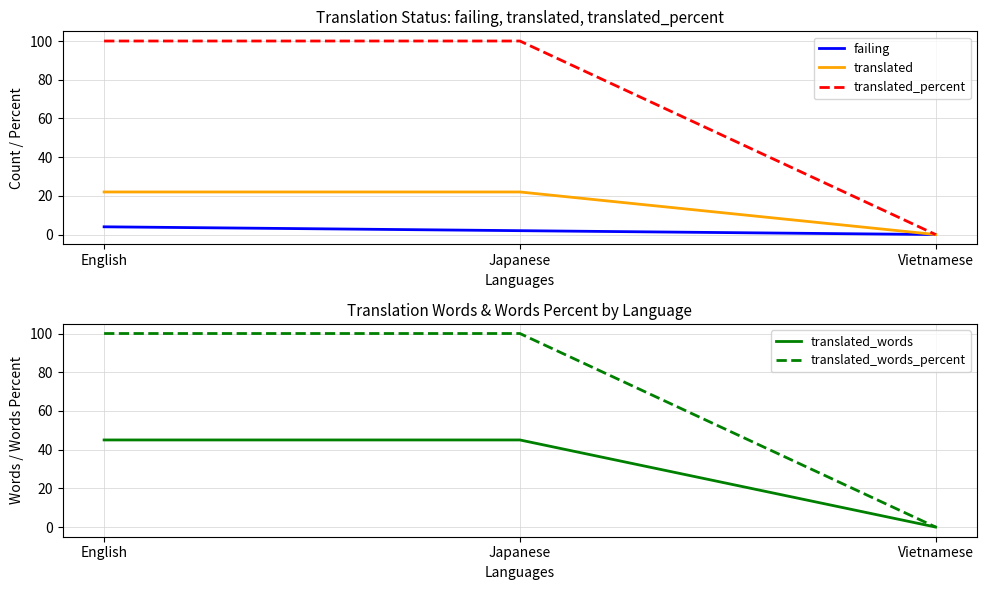

At Japanese, list the series in order from largest to smallest.

translated_percent, translated_words_percent, translated_words, translated, failing